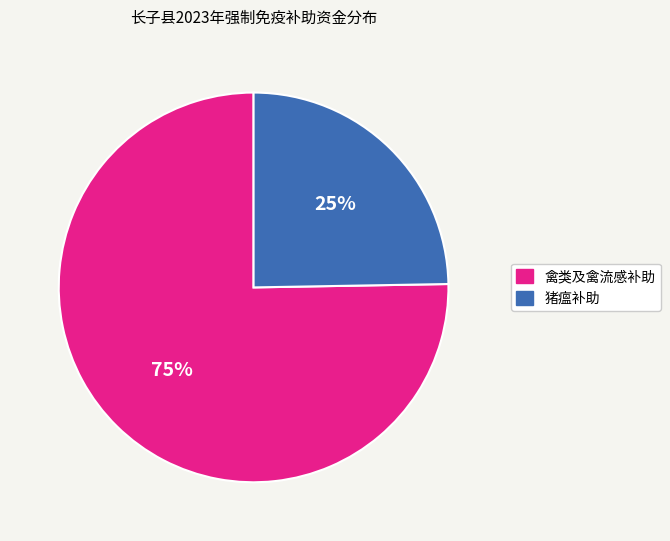

To the nearest percent, what is the average slice percentage?

50%